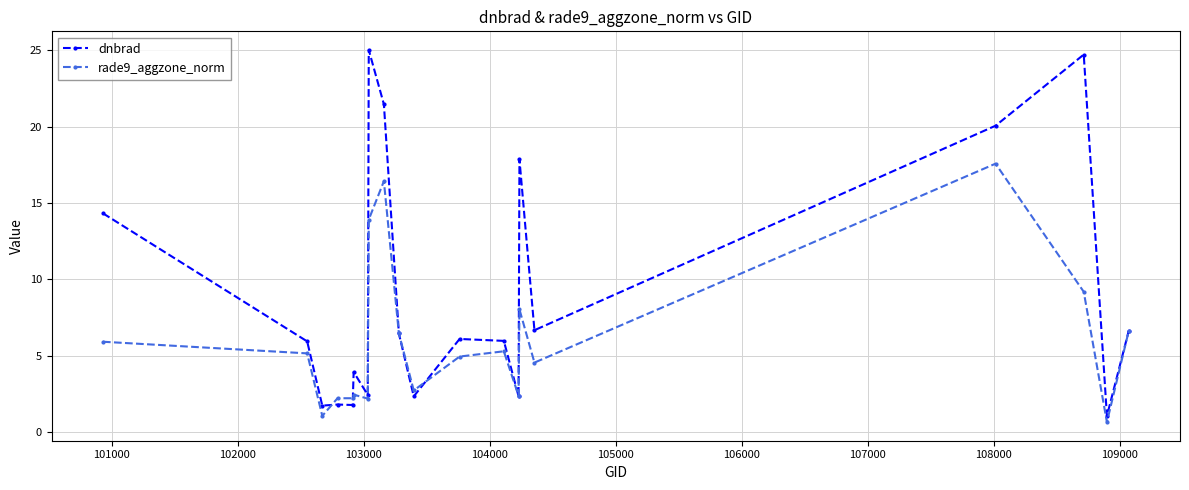

What is the minimum value shown in the chart?

0.6